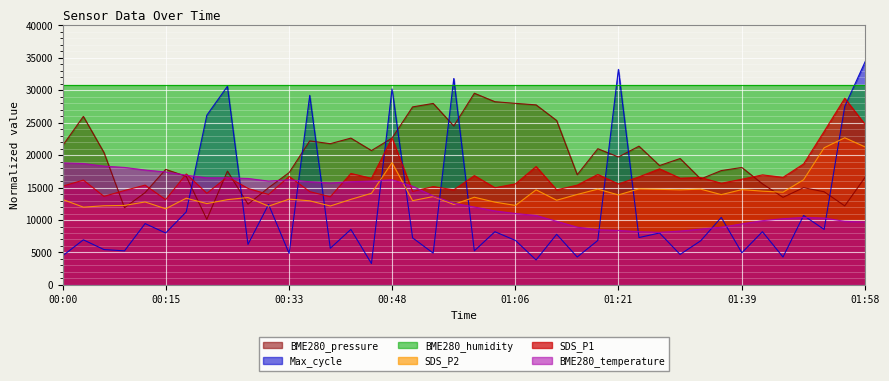

Between 00:45 and 00:12, which is larger?

00:45